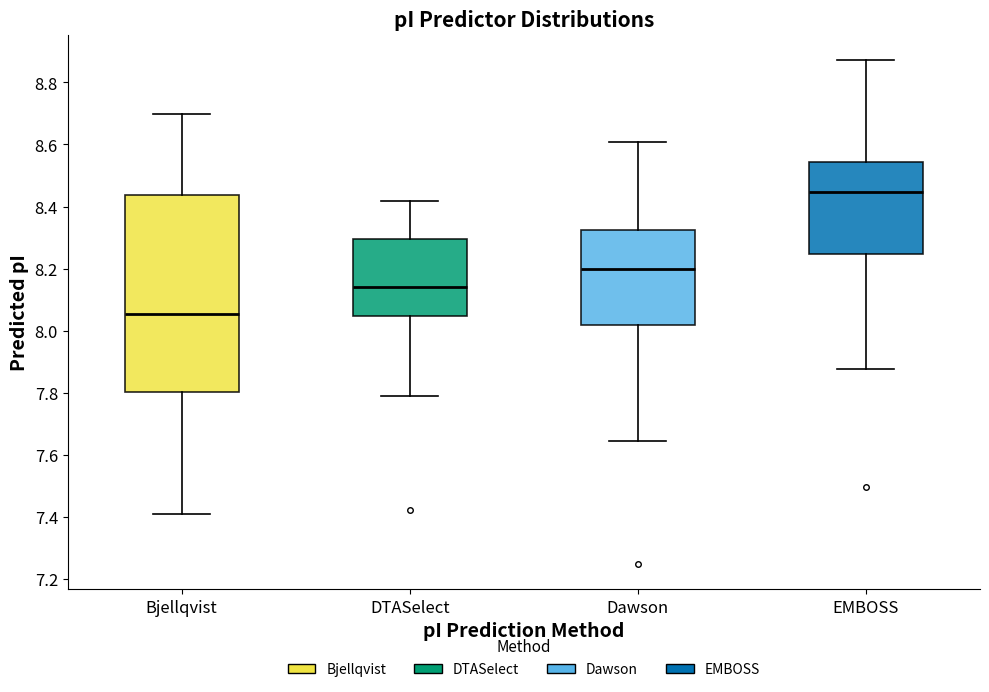

Comparing the boxes themselves (not the whiskers), which one is the tallest?

Bjellqvist